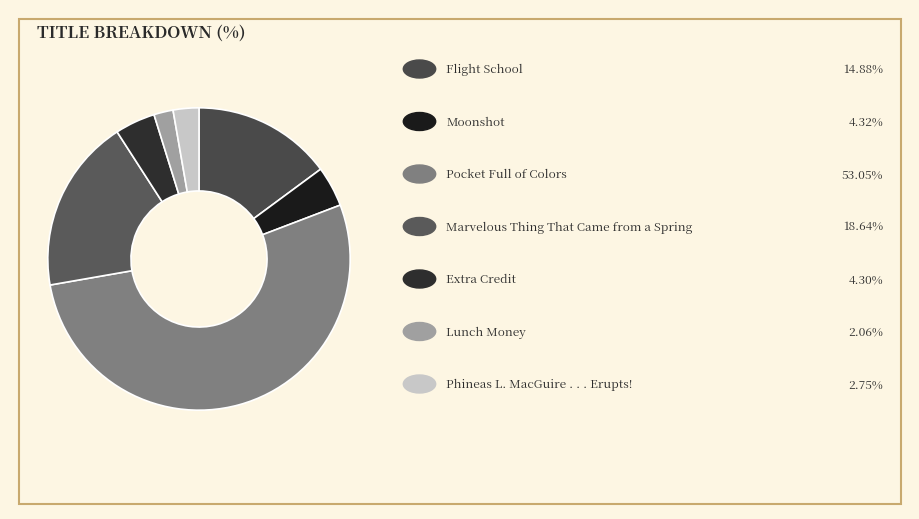

How many segments does this pie chart have?

7